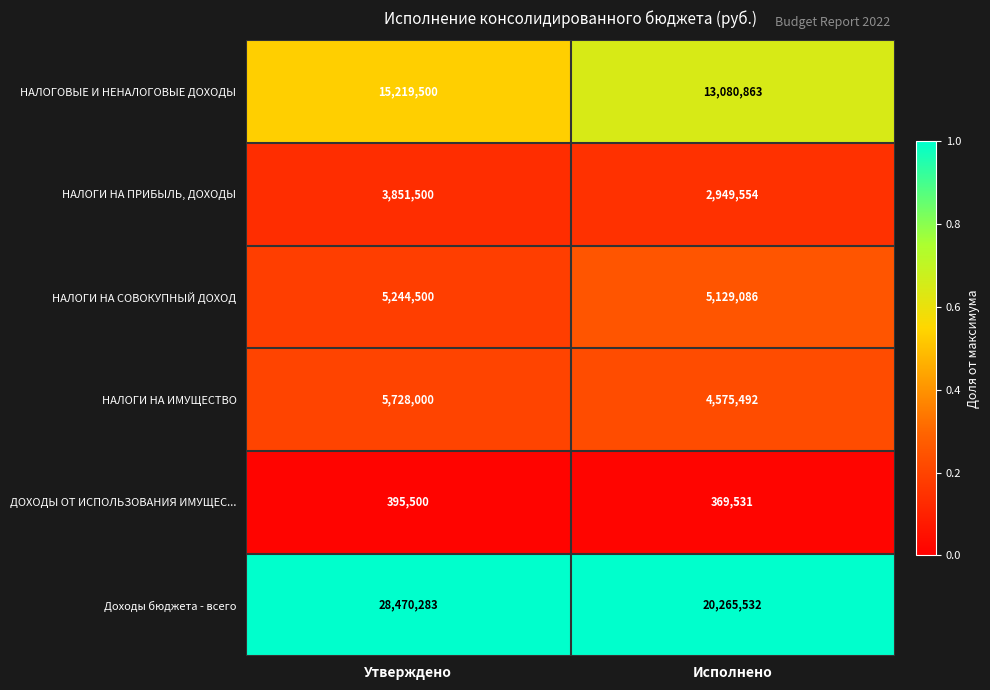

What is the difference between the НАЛОГИ НА СОВОКУПНЫЙ ДОХОД values at Исполнено and Утверждено?

115414